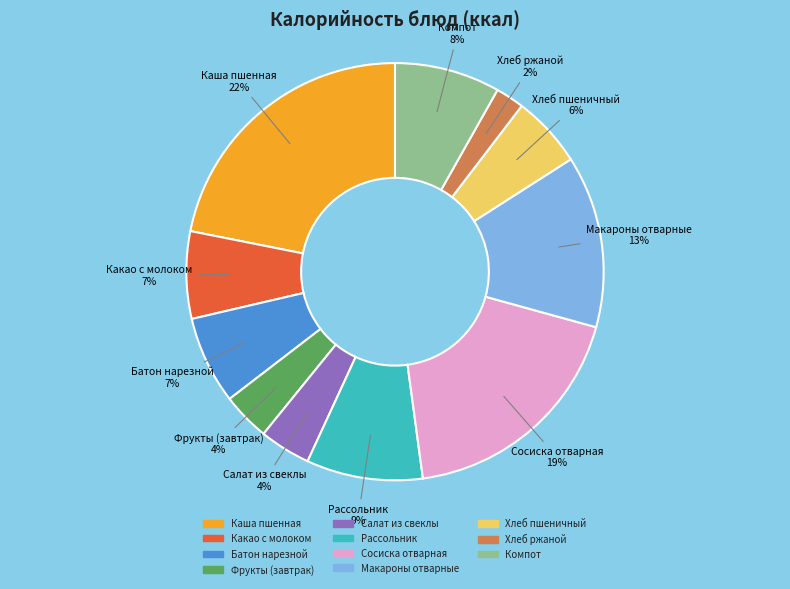

Is it true that Батон нарезной is 7% of the pie?

True